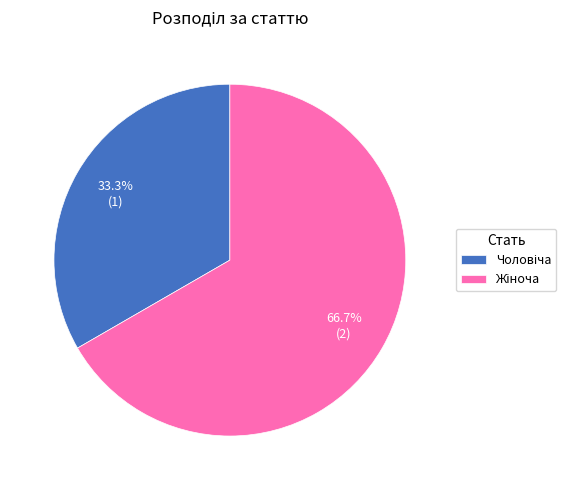

Does any single category account for the majority?

Yes